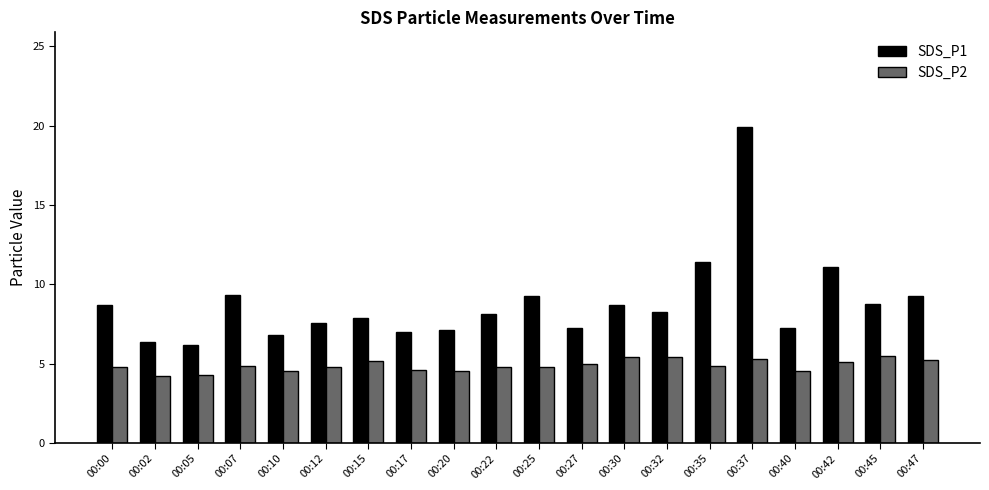

What is the difference between the SDS_P2 values at 00:32 and 00:10?

0.9